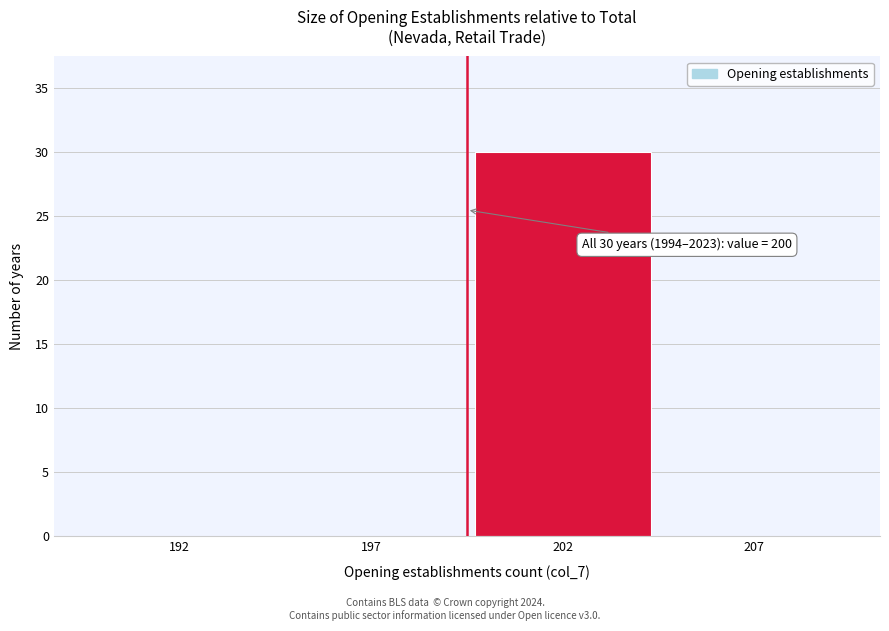

Reading left to right, what are all the values shown in this chart?

192=0	197=0	202=30	207=0